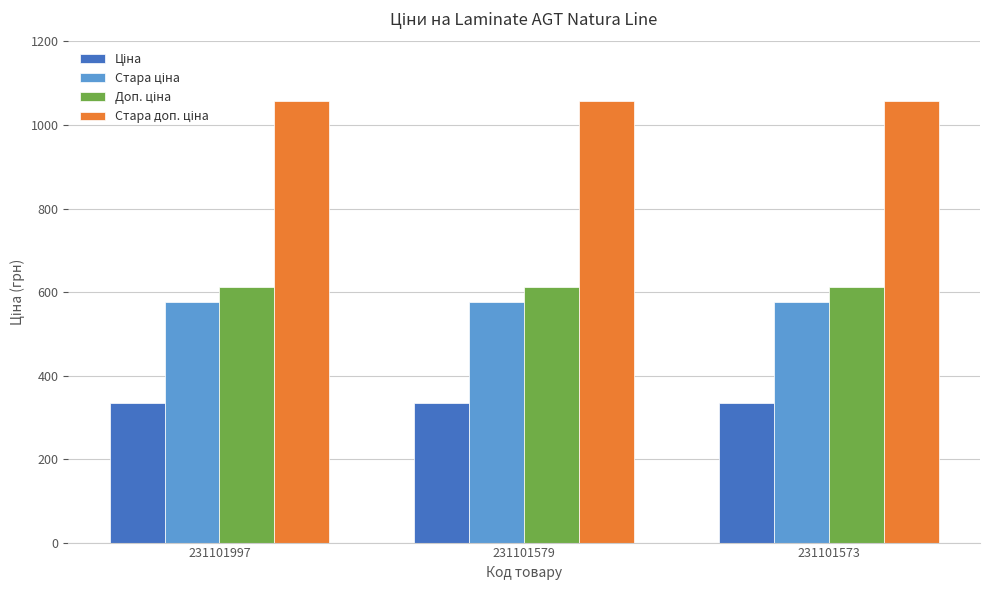

What is the total value across all series at 231101579?

2581.2